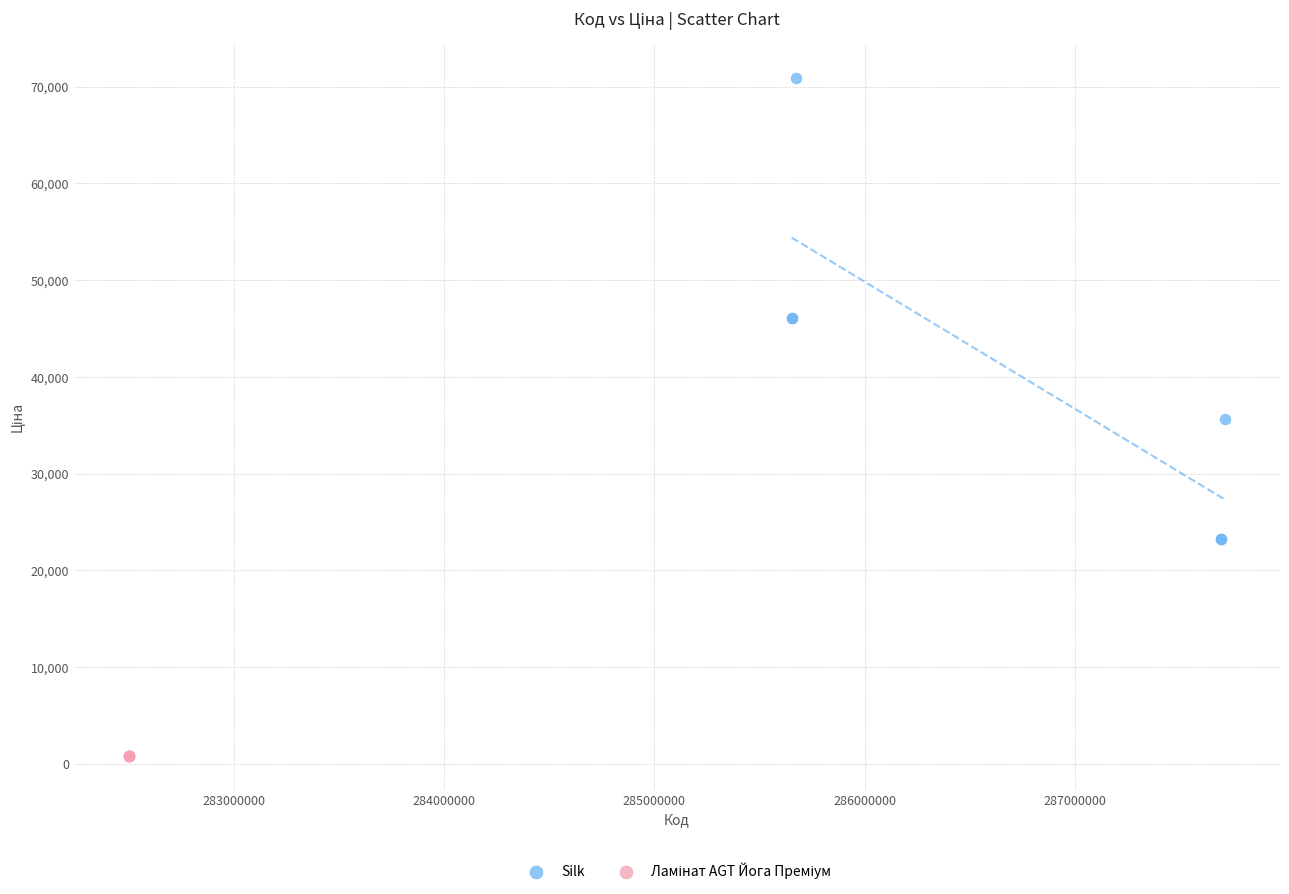

Which series reaches the maximum Y coordinate?

Silk